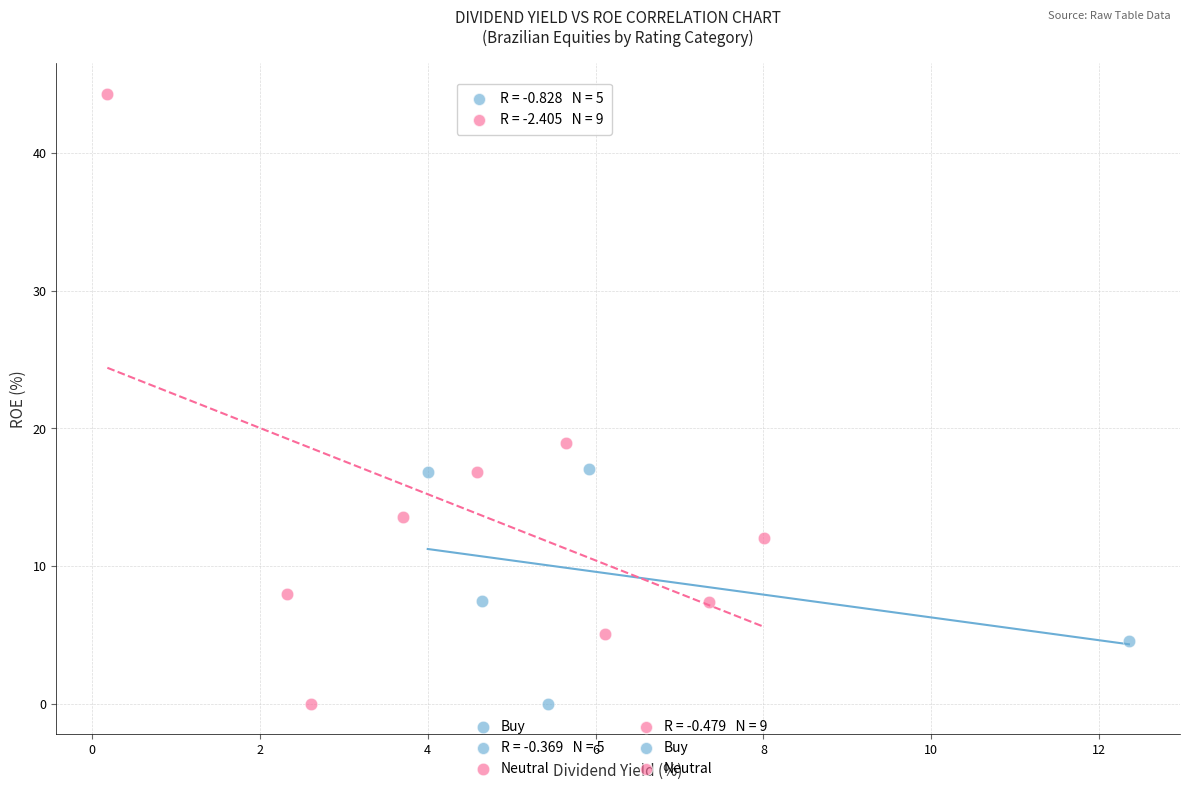

Which series has the widest spread of Y values?

Neutral